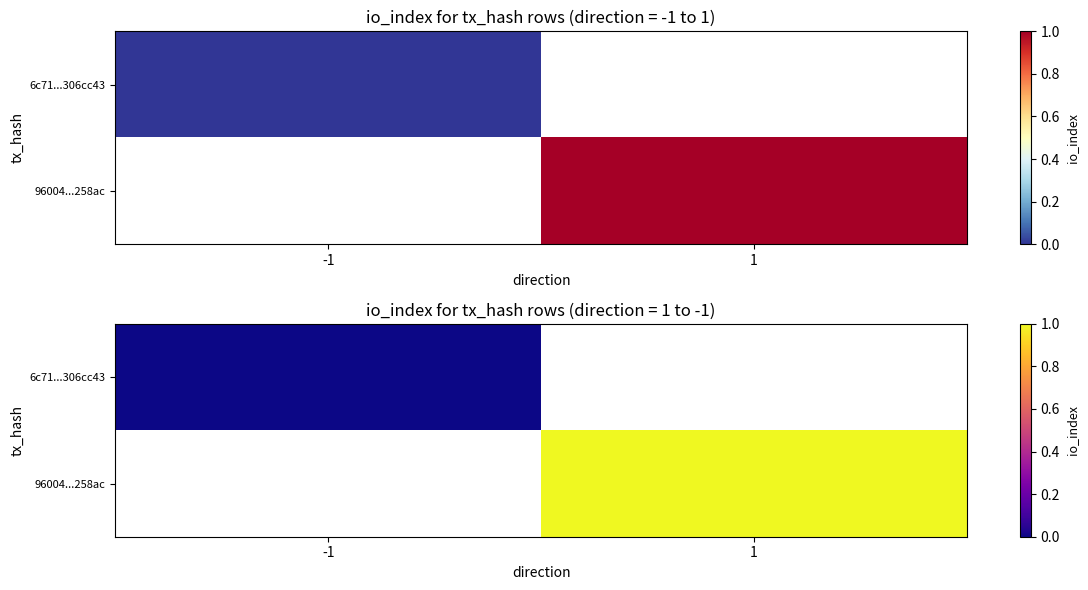

At how many categories does at least one series exceed 0?

1